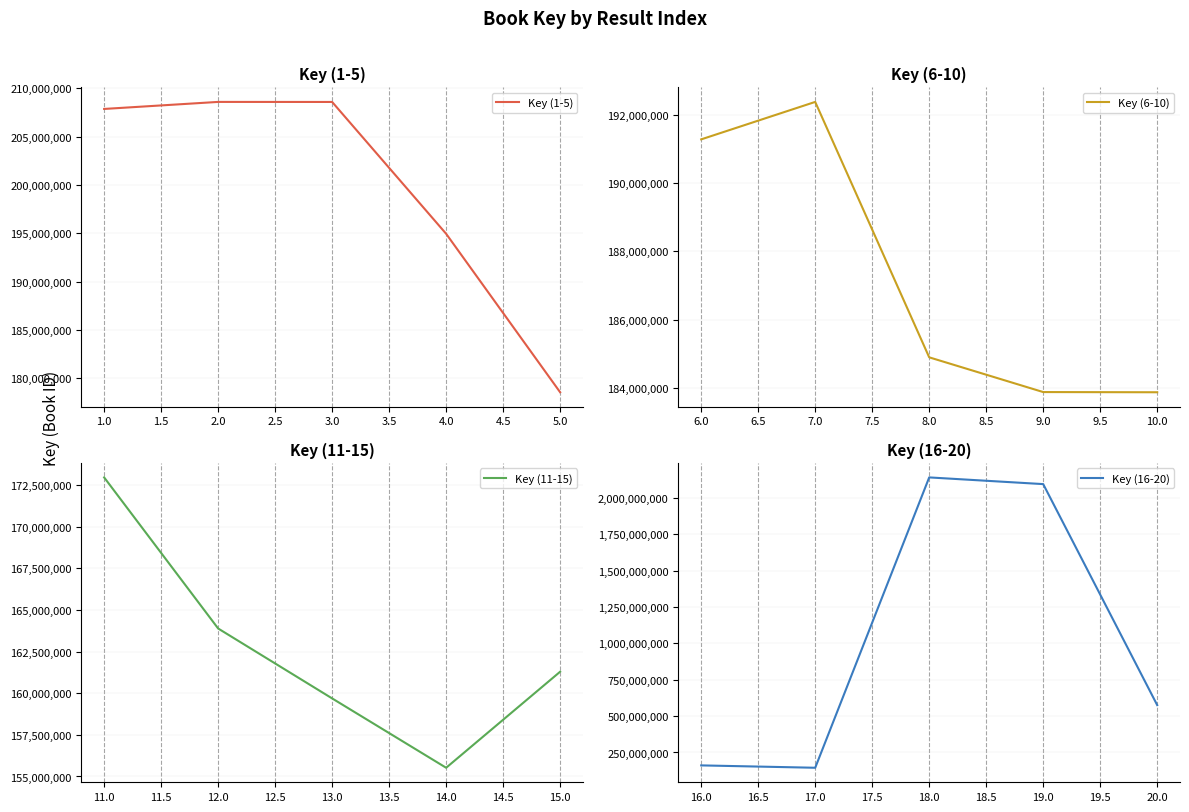

True or false: Key (1-5) has more than 1 points higher than both neighbors.

False